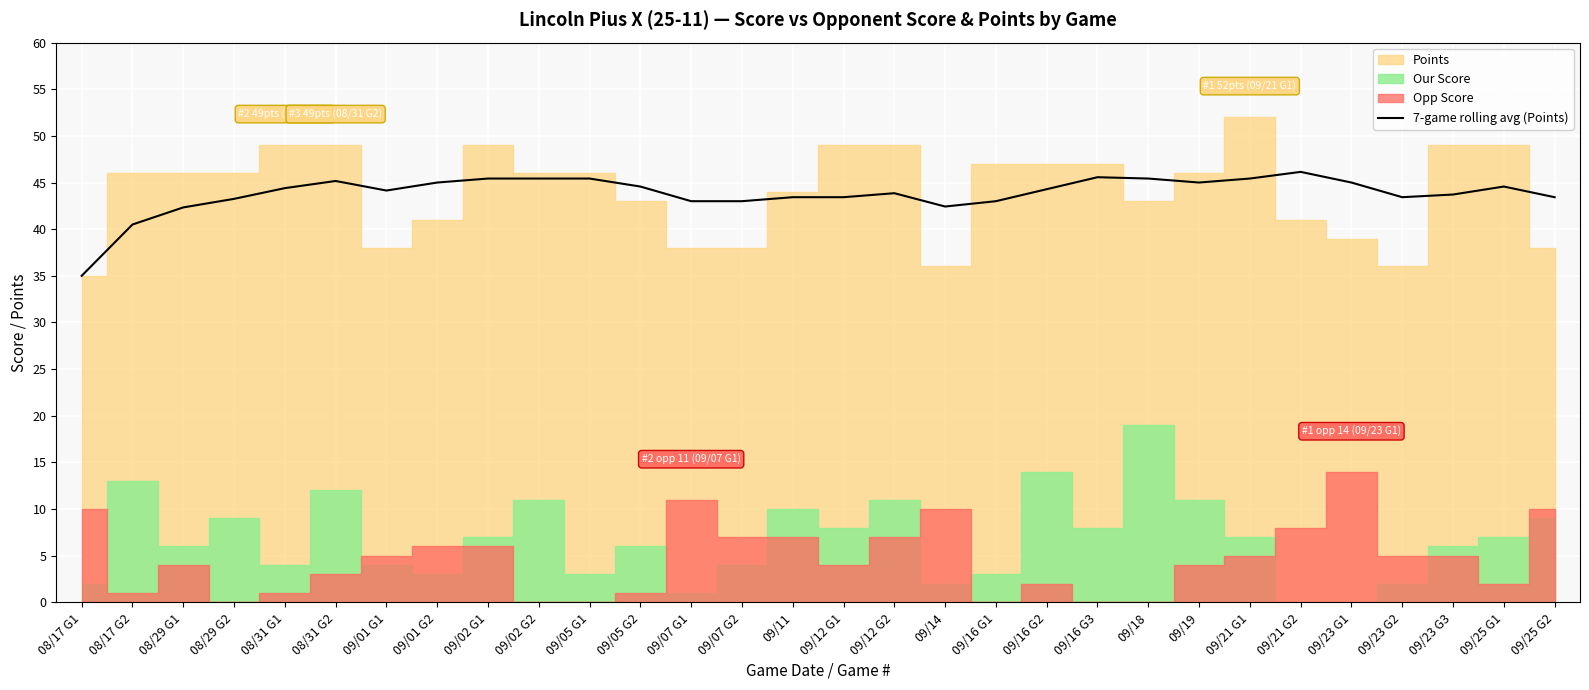

What is the change in value from 09/02 G2 to 09/14?

-3.0